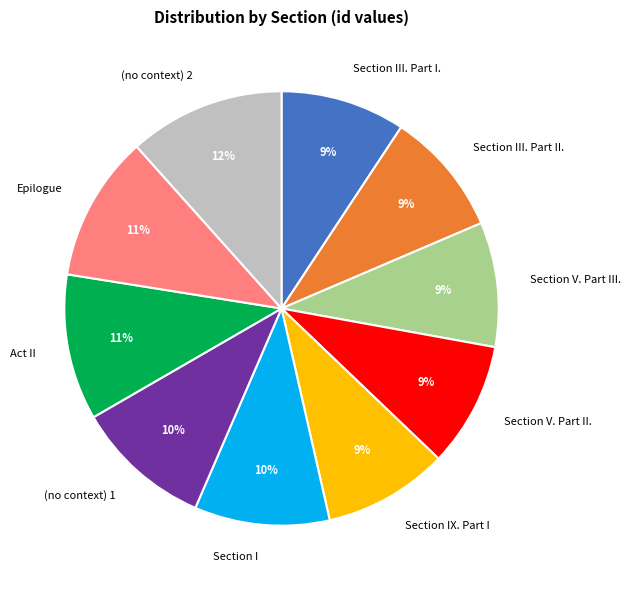

The Section III. Part II. slice represents 16% of the pie. True or false?

False